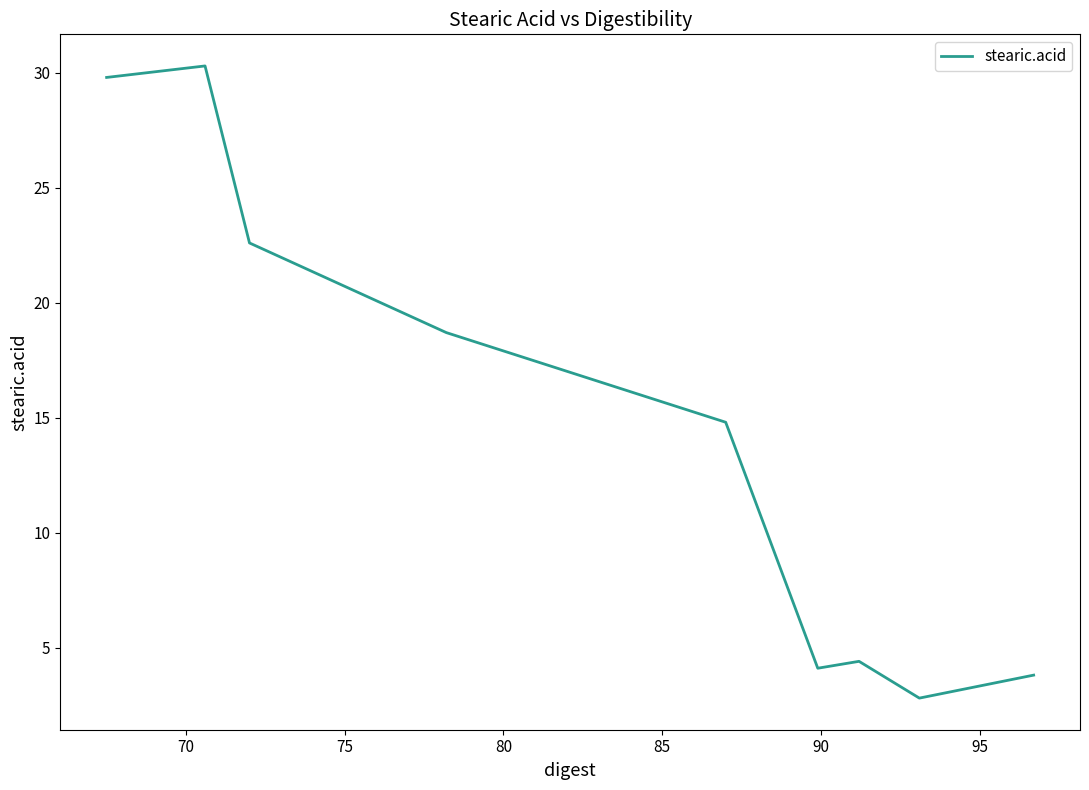

What is the smallest value displayed?

2.8